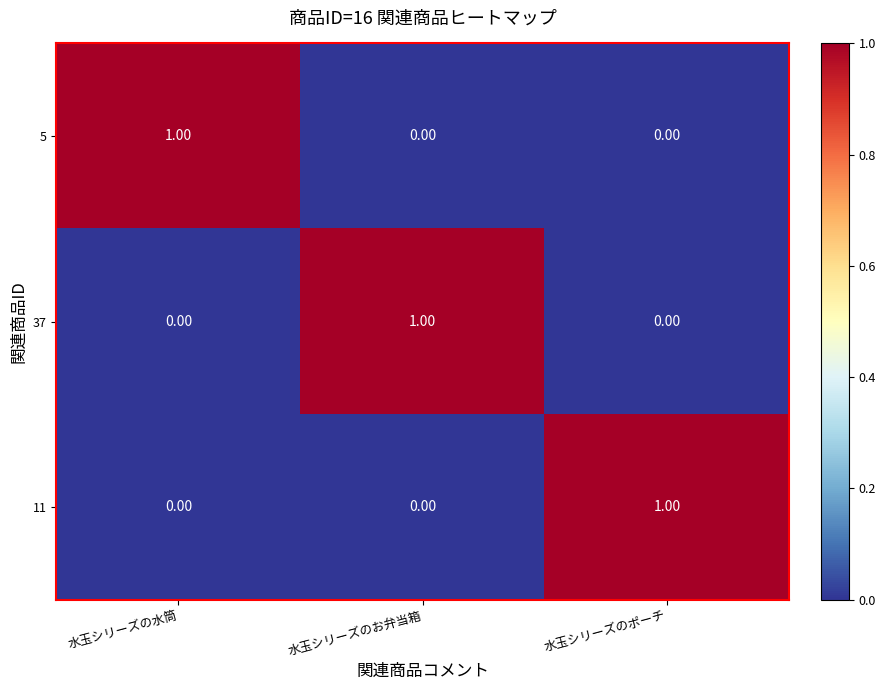

How many distinct data groups are displayed?

3